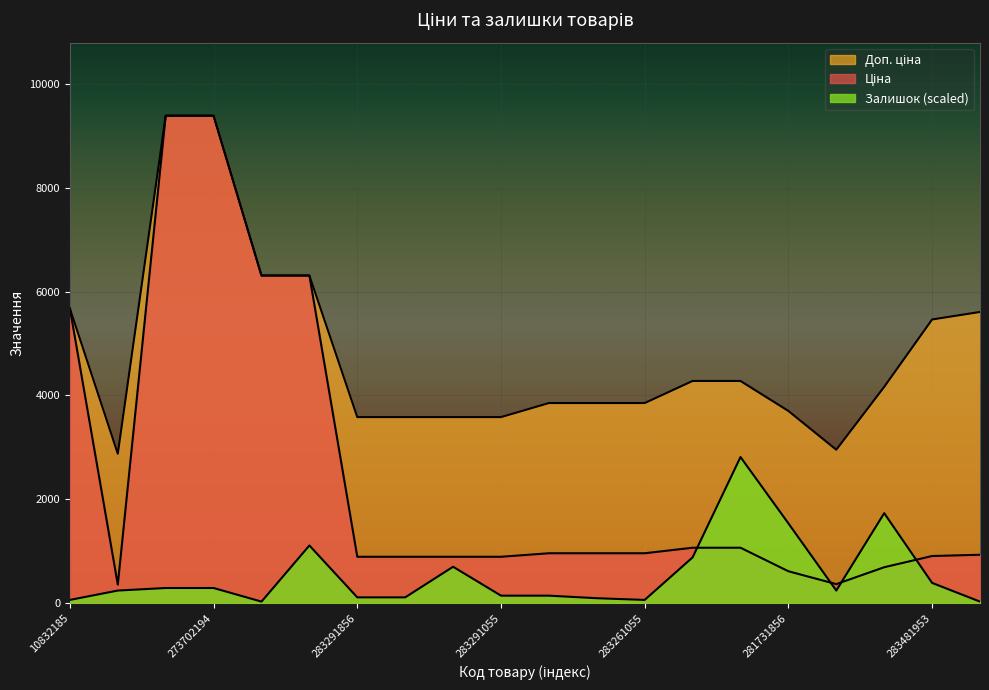

The value of Доп. ціна at 283291651 is 5344.2. True or false?

False